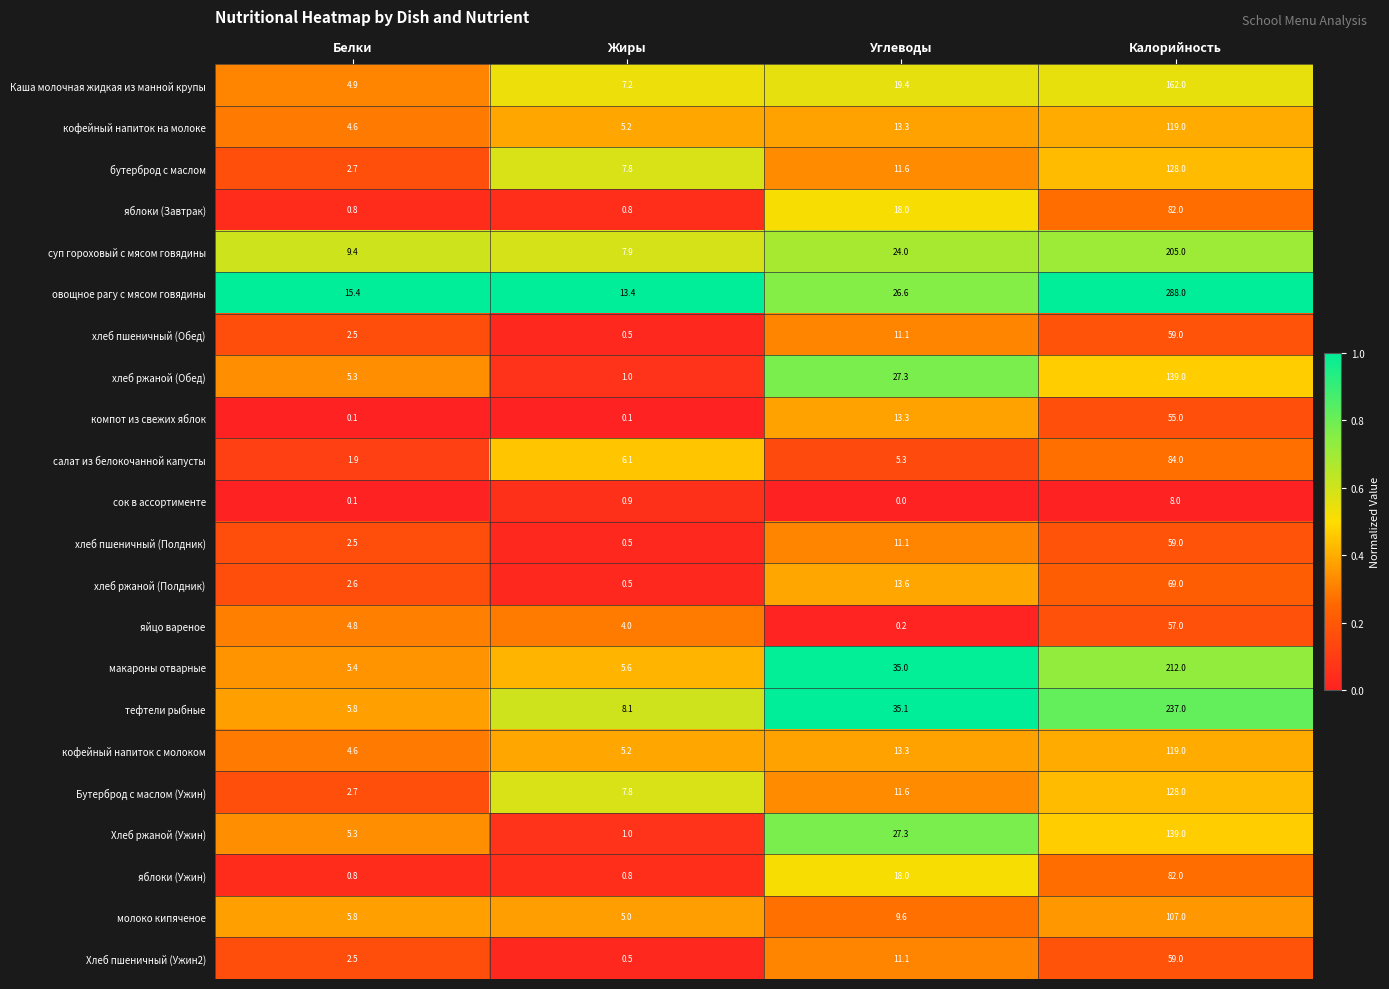

Rank the categories by сок в ассортименте value from lowest to highest.

Углеводы, Белки, Жиры, Калорийность